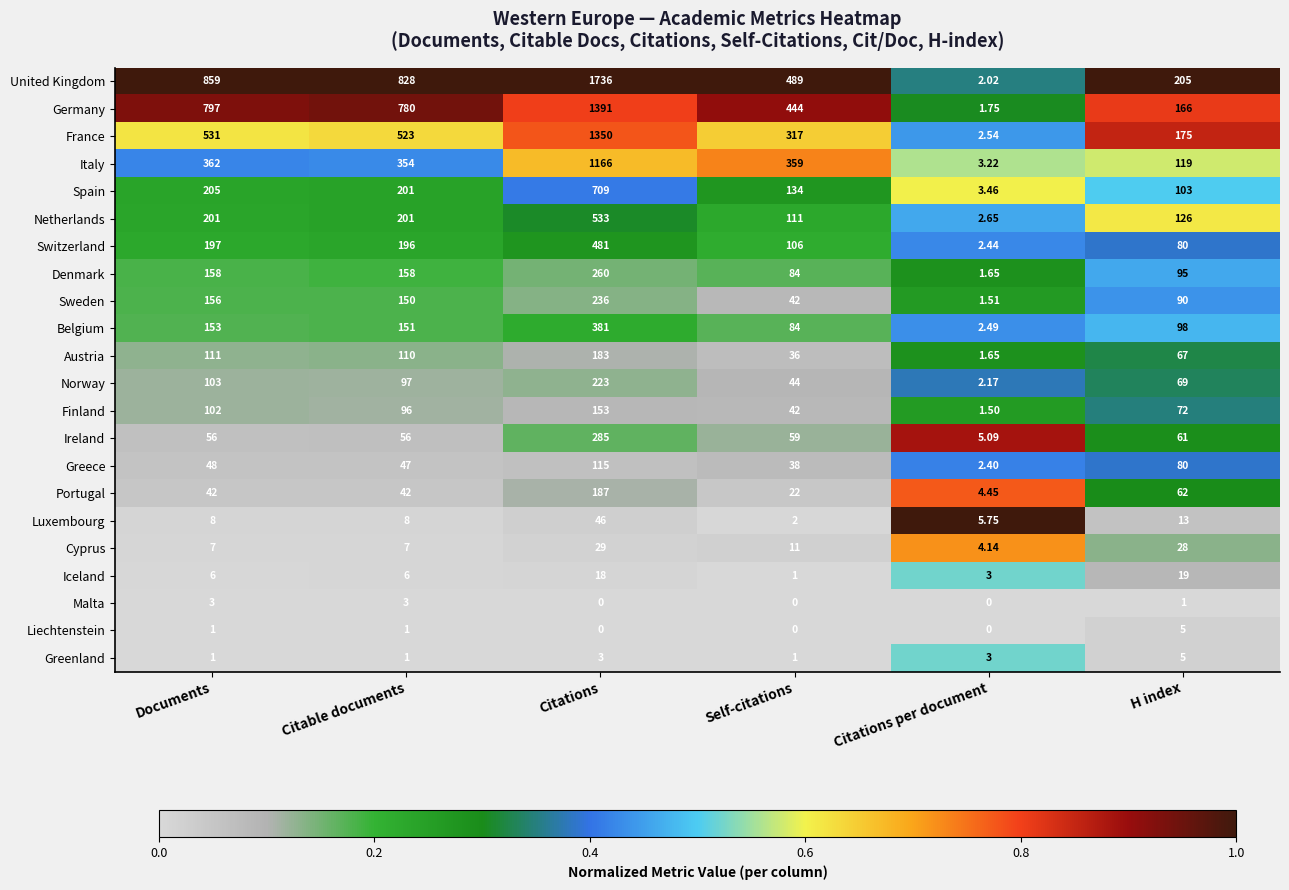

Where is Finland nearest to the value 77?

H index